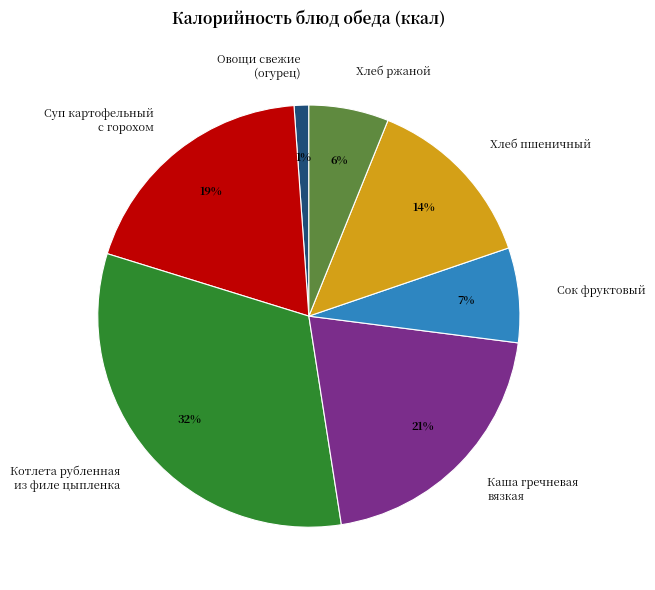

Is it true that Овощи свежие (огурец) is 1% of the pie?

True